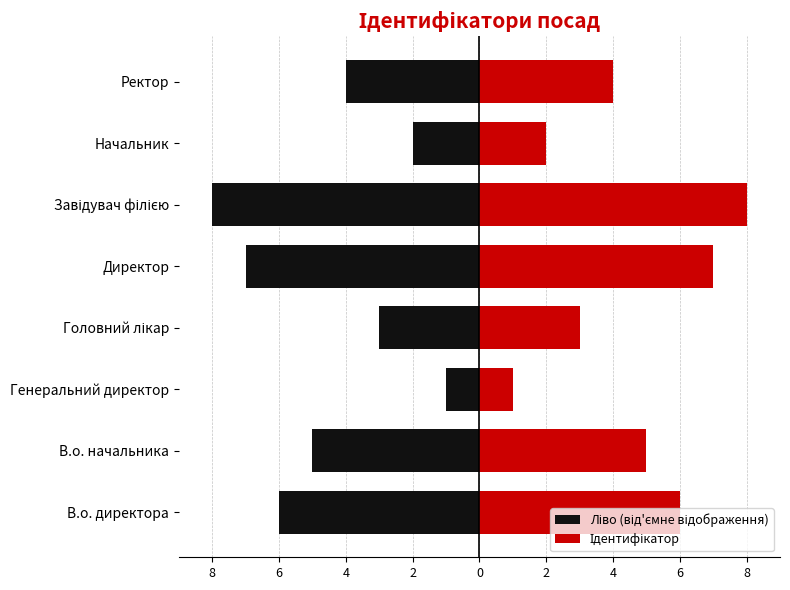

Which series has the largest total across all categories?

Ідентифікатор